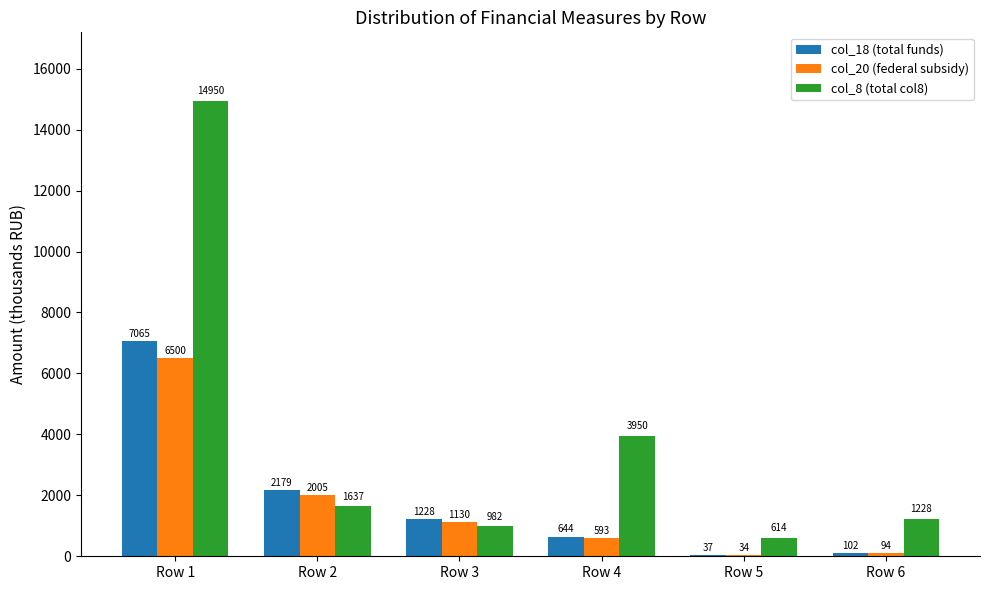

At which category does the chart reach its peak across all series?

Row 1